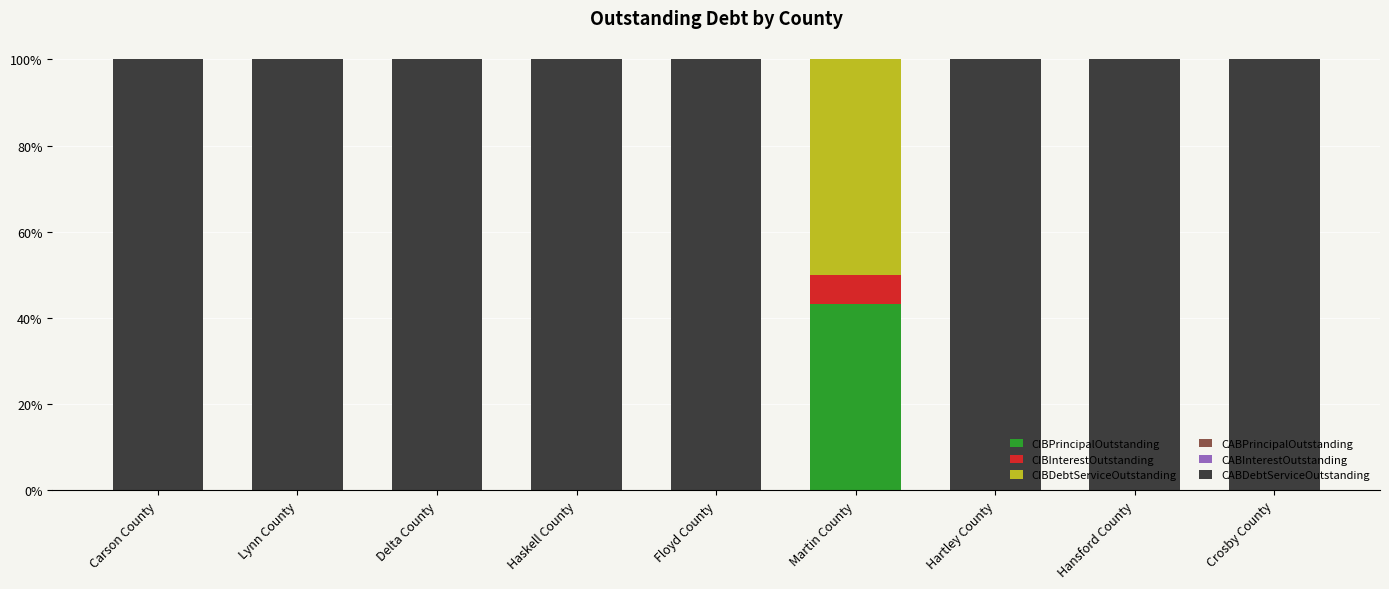

Are the bars horizontal?

No